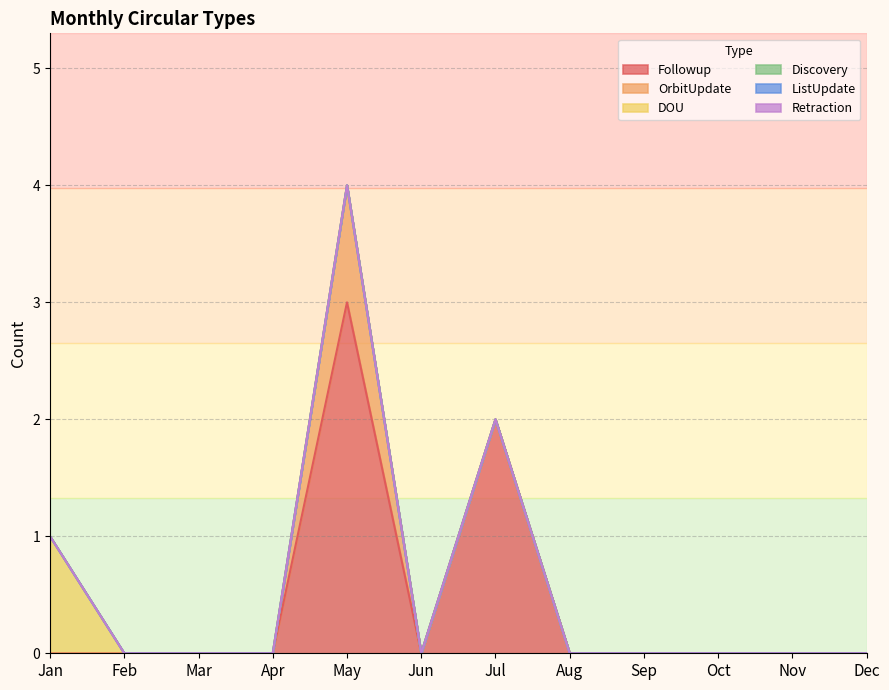

At which category is the sum across all series the highest?

May